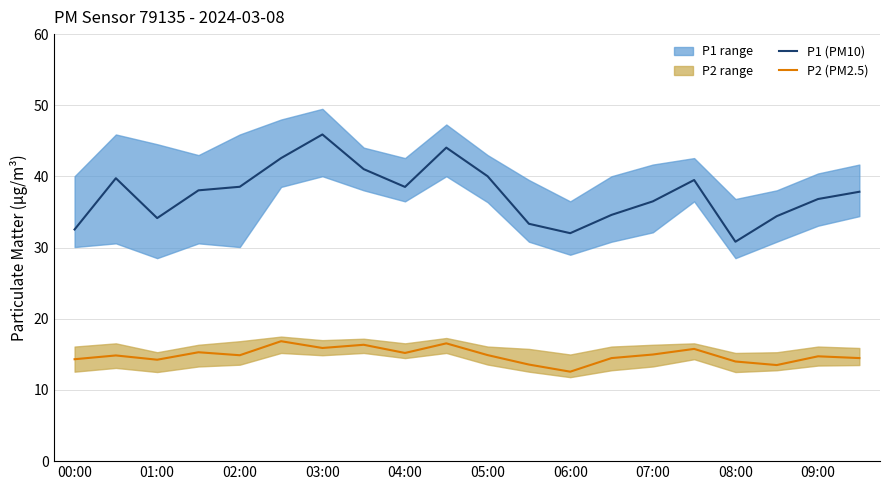

What is the average value of the P2 (PM2.5) series?

14.9